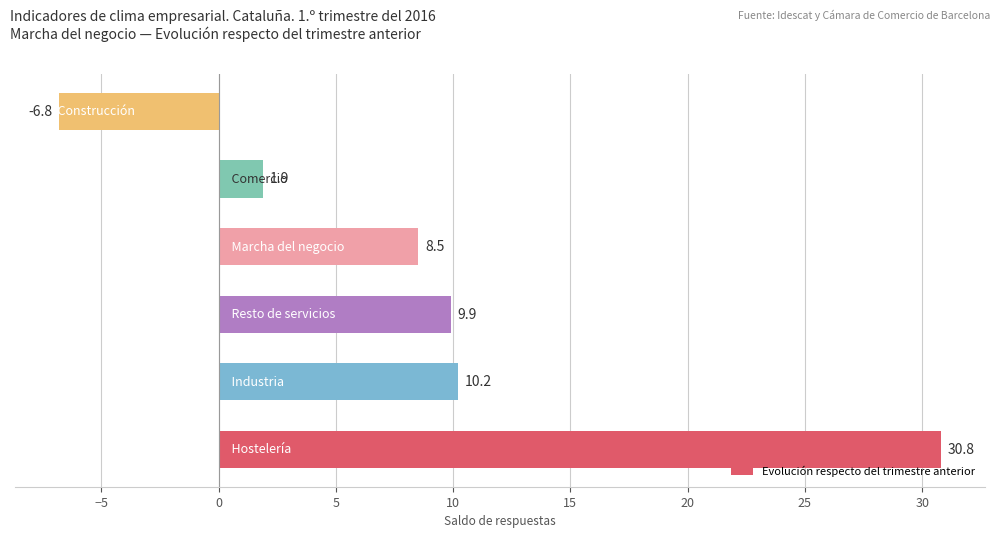

Reading bottom to top, transcribe all the data shown in this chart.

30.8	10.2	9.9	8.5	1.9	-6.8